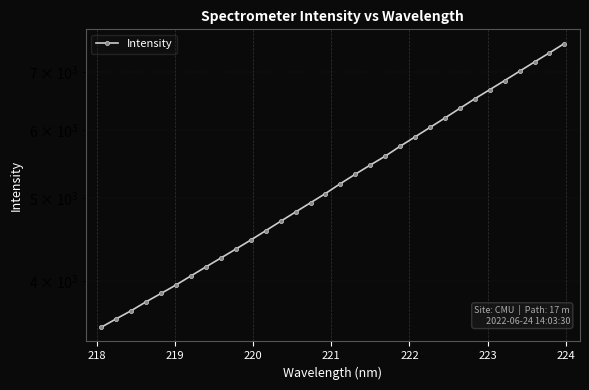

What is the greatest value displayed?

7566.6